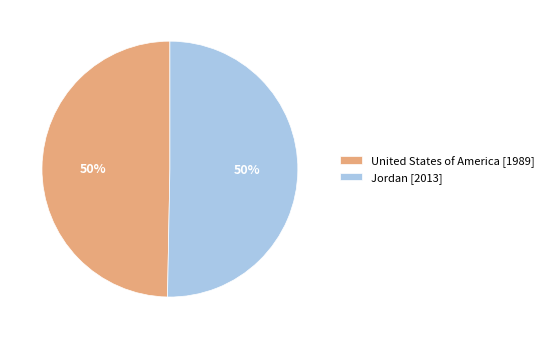

To the nearest percent, what portion does United States of America represent?

50%